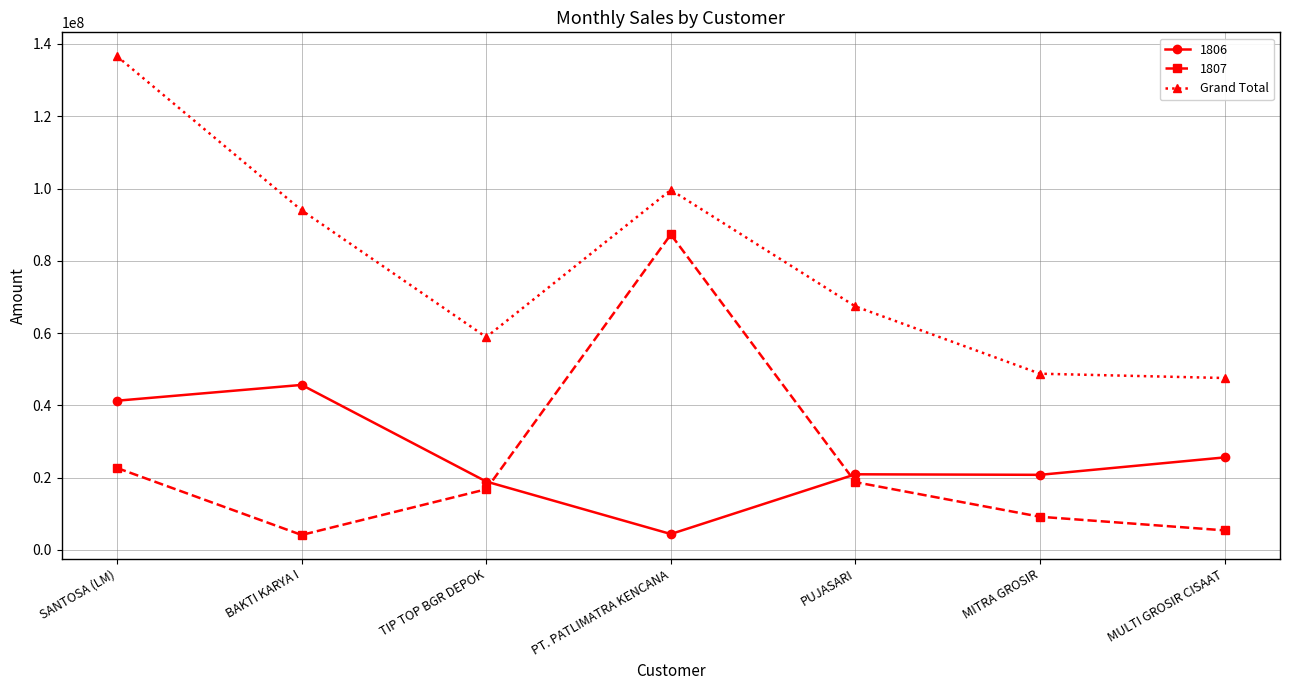

True or false: 1806 has more than 2 points higher than both neighbors.

False